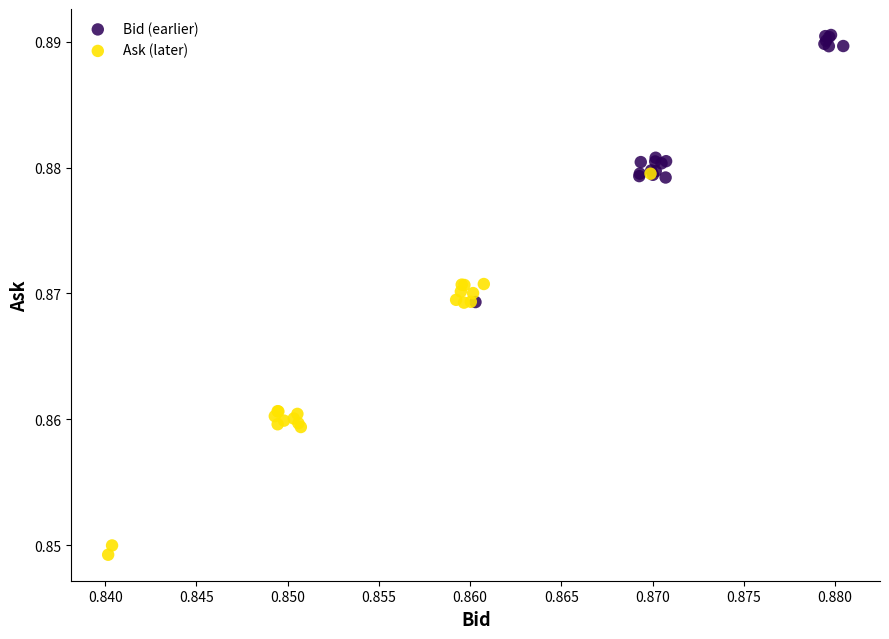

Which series contains the lowest Y value?

Ask (later)